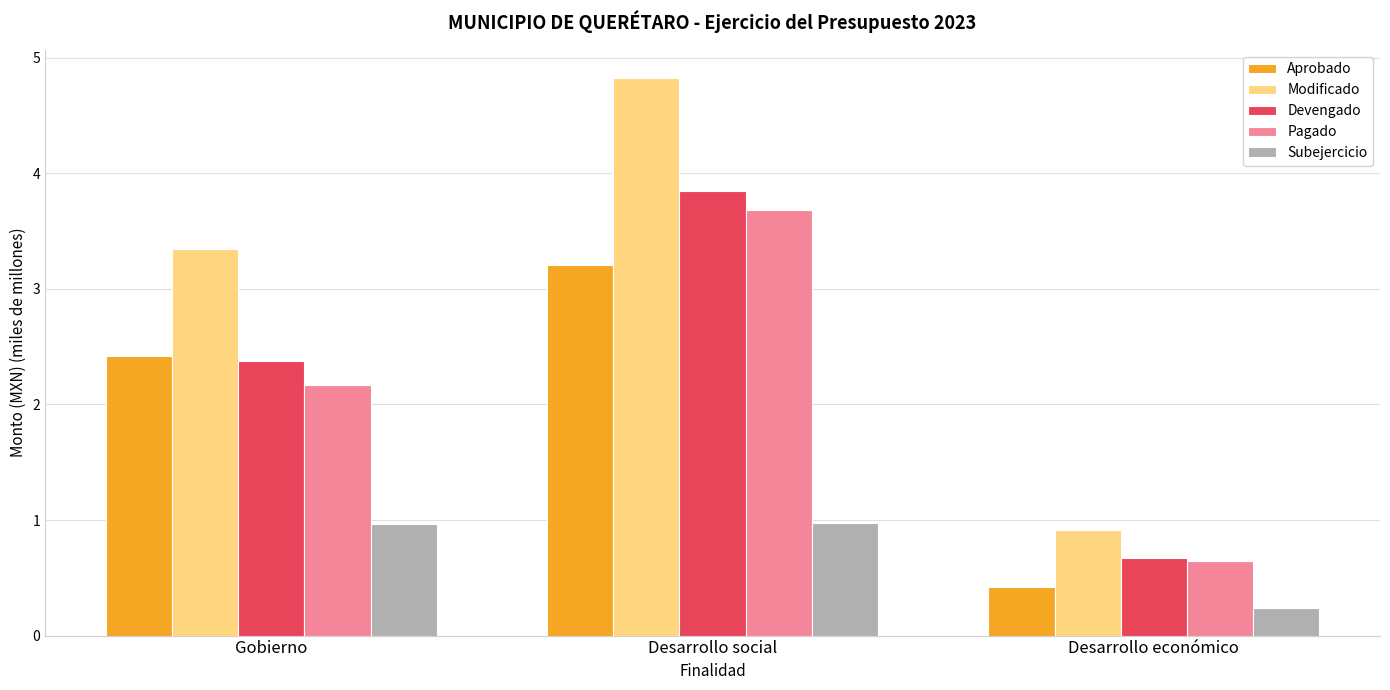

Which series changed the most between Gobierno and Desarrollo social?

Pagado